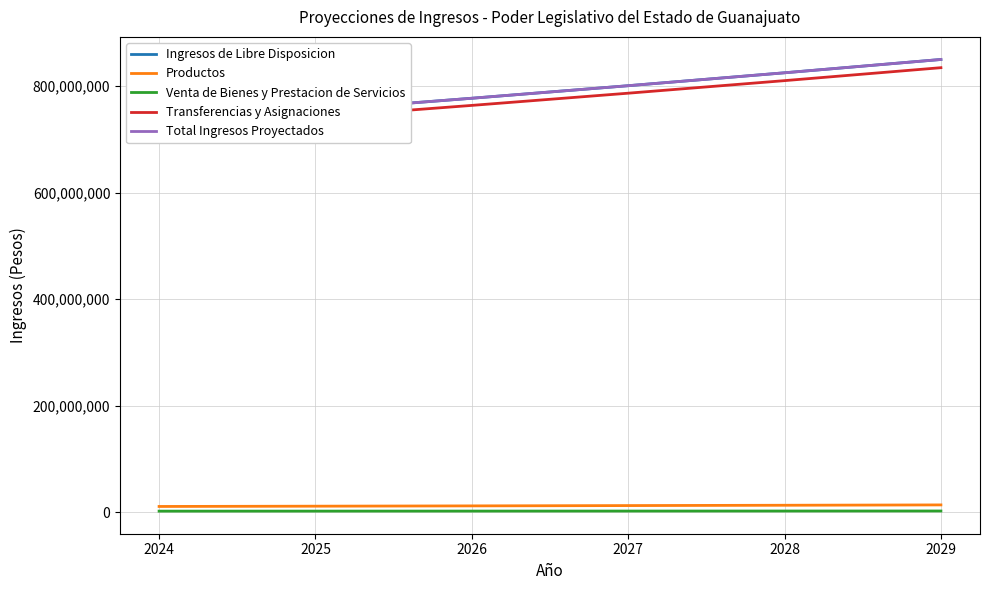

Between 2024 and 2028, which series saw the biggest shift?

Ingresos de Libre Disposicion